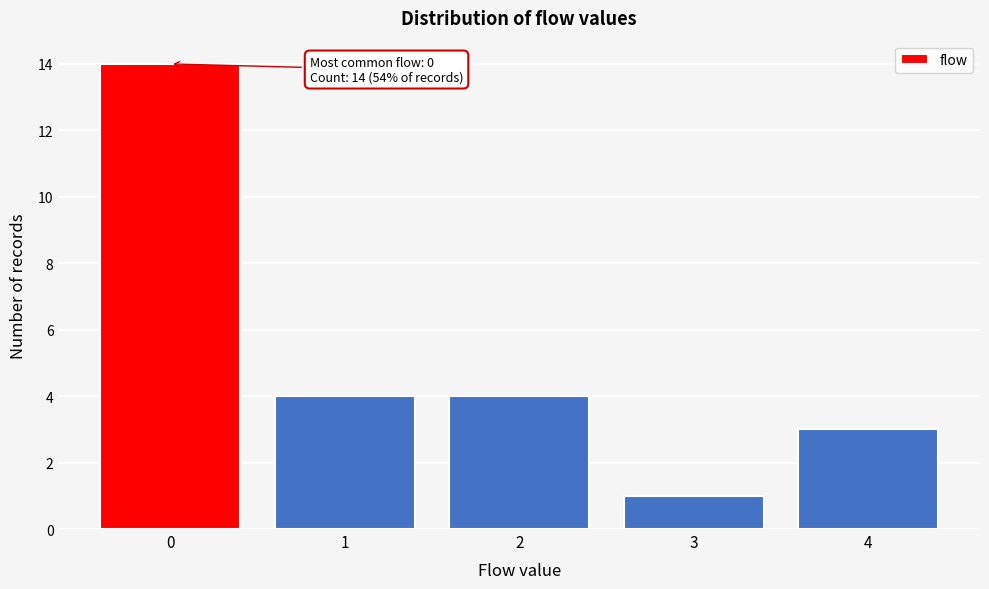

Over which range of the x-axis is the bar tallest?

-0.5 to 0.5